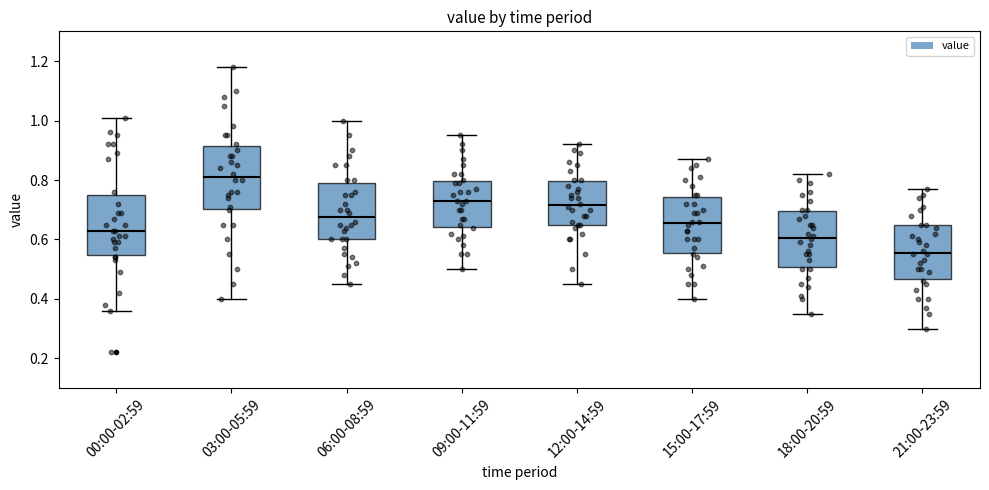

Which box has the highest median line?

03:00-05:59